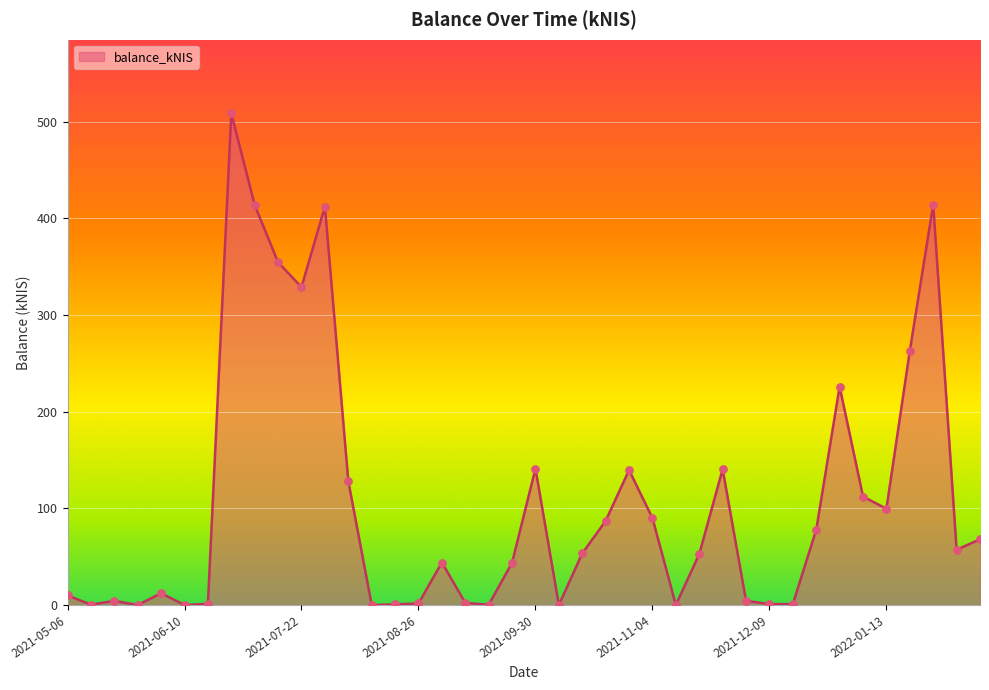

What is the maximum value shown in the chart?

508.7